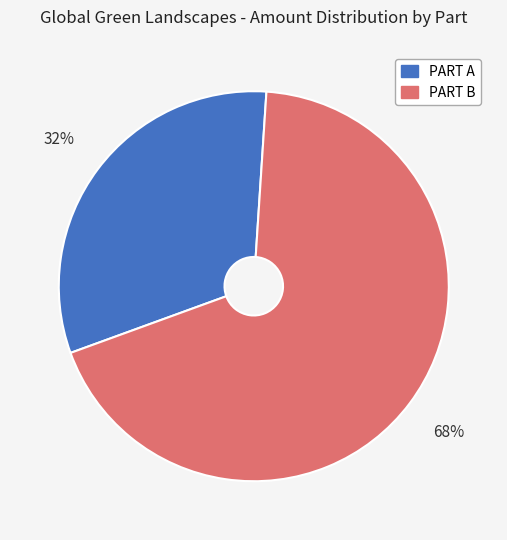

To the nearest percent, what is the average slice percentage?

50%